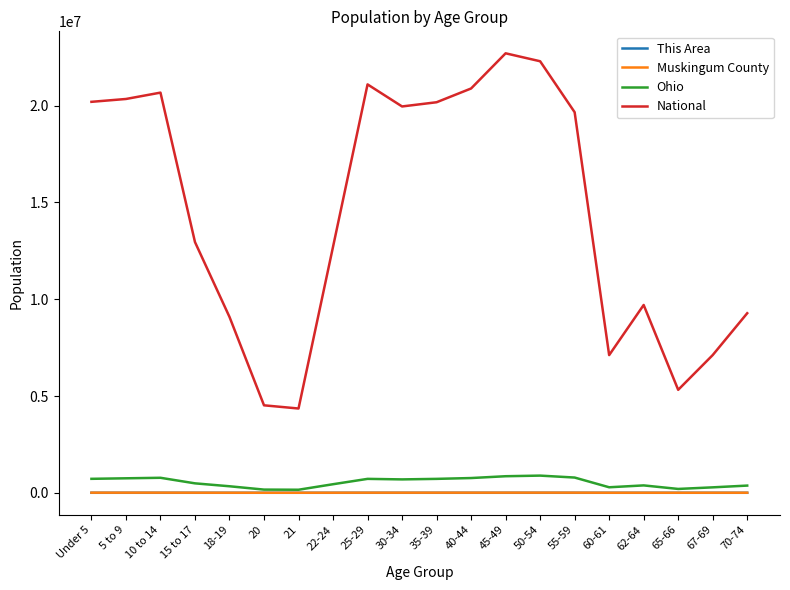

True or false: National and Ohio intersect in this chart.

False